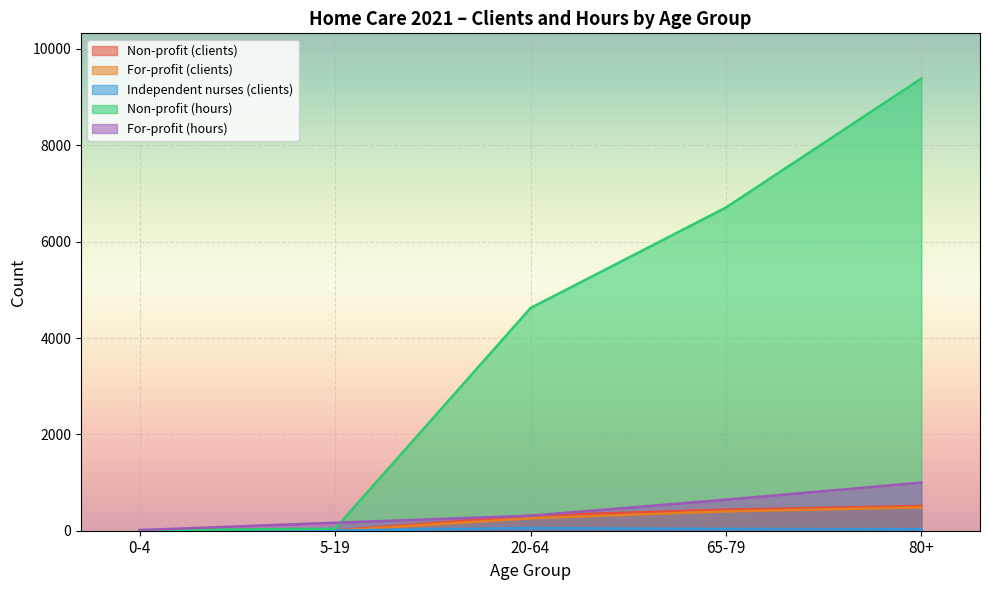

What is the difference between the second highest and second lowest values in the Non-profit (hours) series?

6667